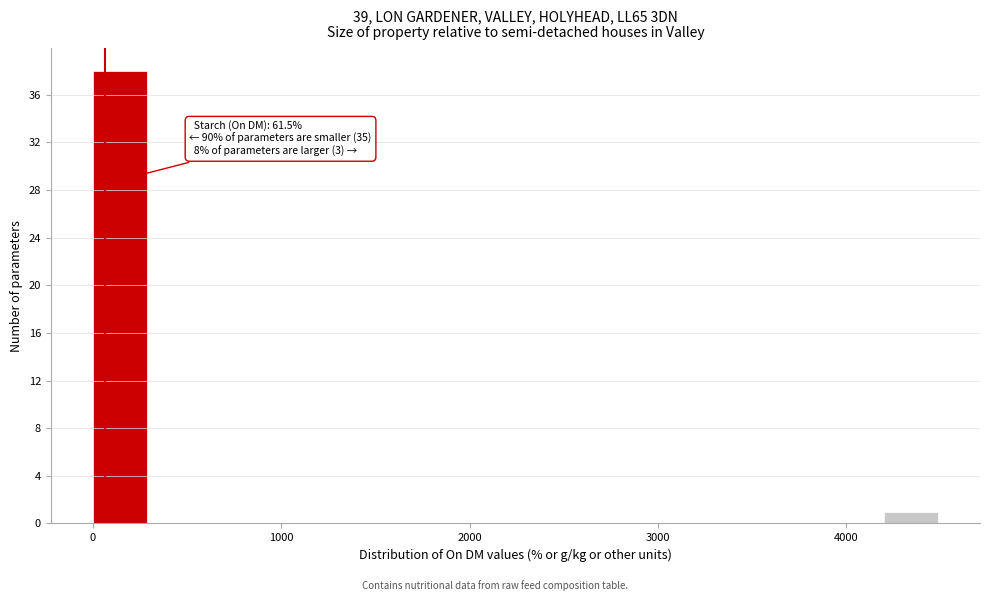

Around what value on the x-axis is the tallest bar? Give the approximate position of its centre, as read against the axis.

100